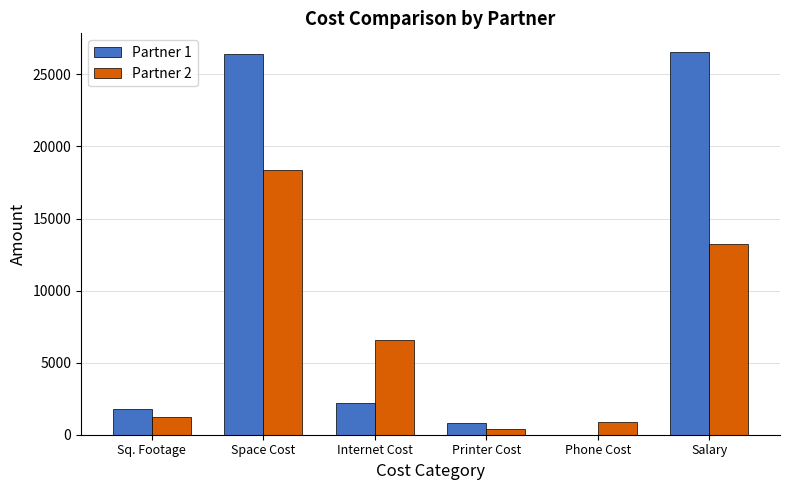

What is the sum of the Partner 1 values at Salary and Sq. Footage?

28279.7